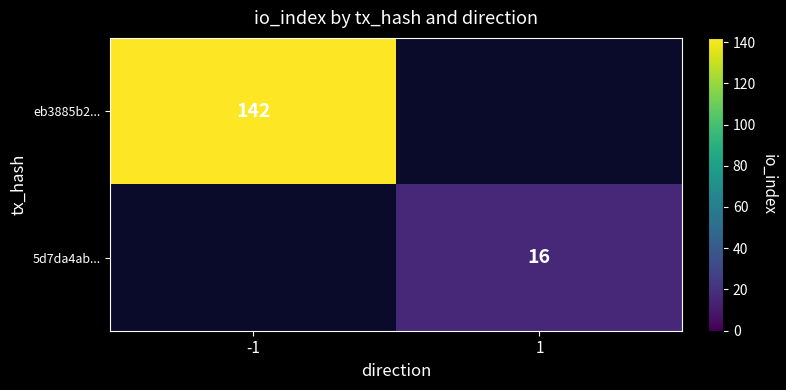

Which label corresponds to the smallest value in the chart?

1